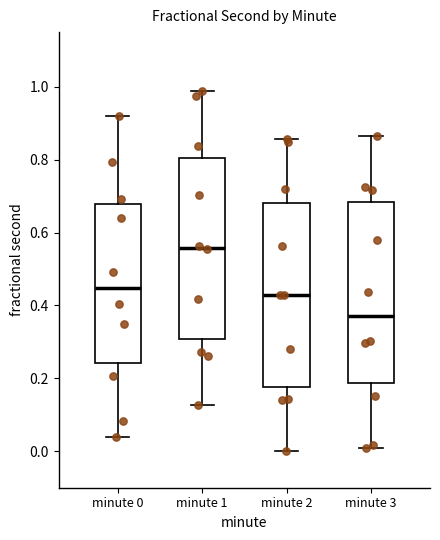

Reading left to right, read every box against the y-axis: the position of its median line, the range the box covers, and the ends of its whiskers. The values are not printed on the chart, so give them approximately, as read against the axis.

minute 0: median 0.44, box 0.24 to 0.68, whiskers 0.04 to 0.92
minute 1: median 0.56, box 0.30 to 0.80, whiskers 0.12 to 0.98
minute 2: median 0.42, box 0.18 to 0.68, whiskers 0.00 to 0.86
minute 3: median 0.36, box 0.18 to 0.68, whiskers 0.02 to 0.86